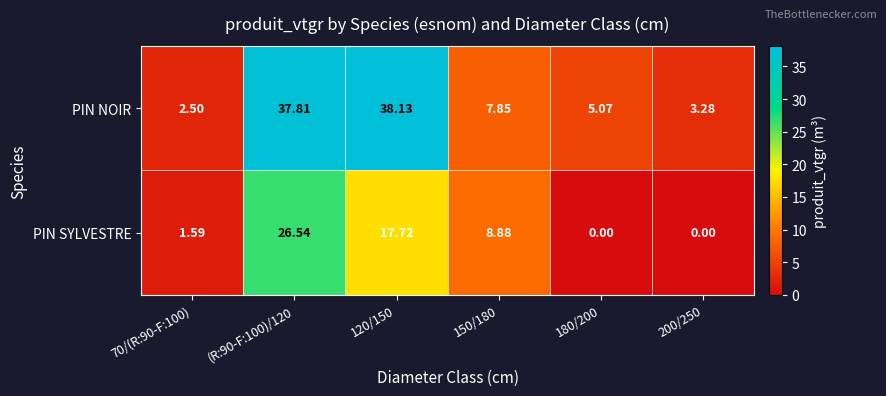

List the series in order of their overall mean, highest first.

PIN NOIR, PIN SYLVESTRE